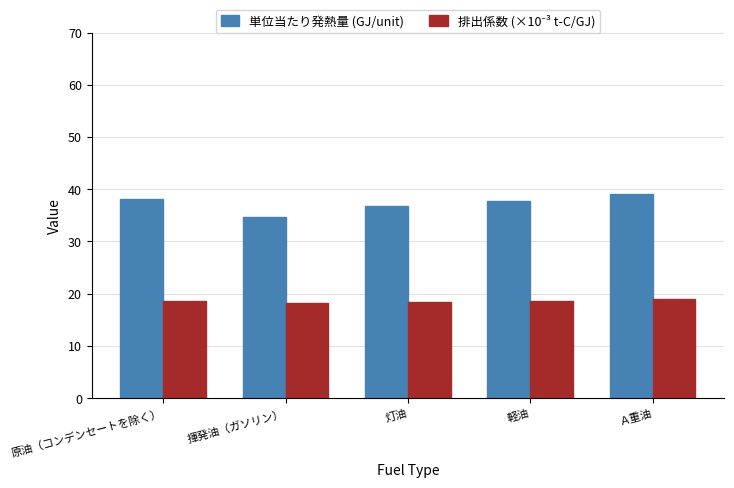

What is the difference between the highest and lowest values at 揮発油（ガソリン）?

16.3